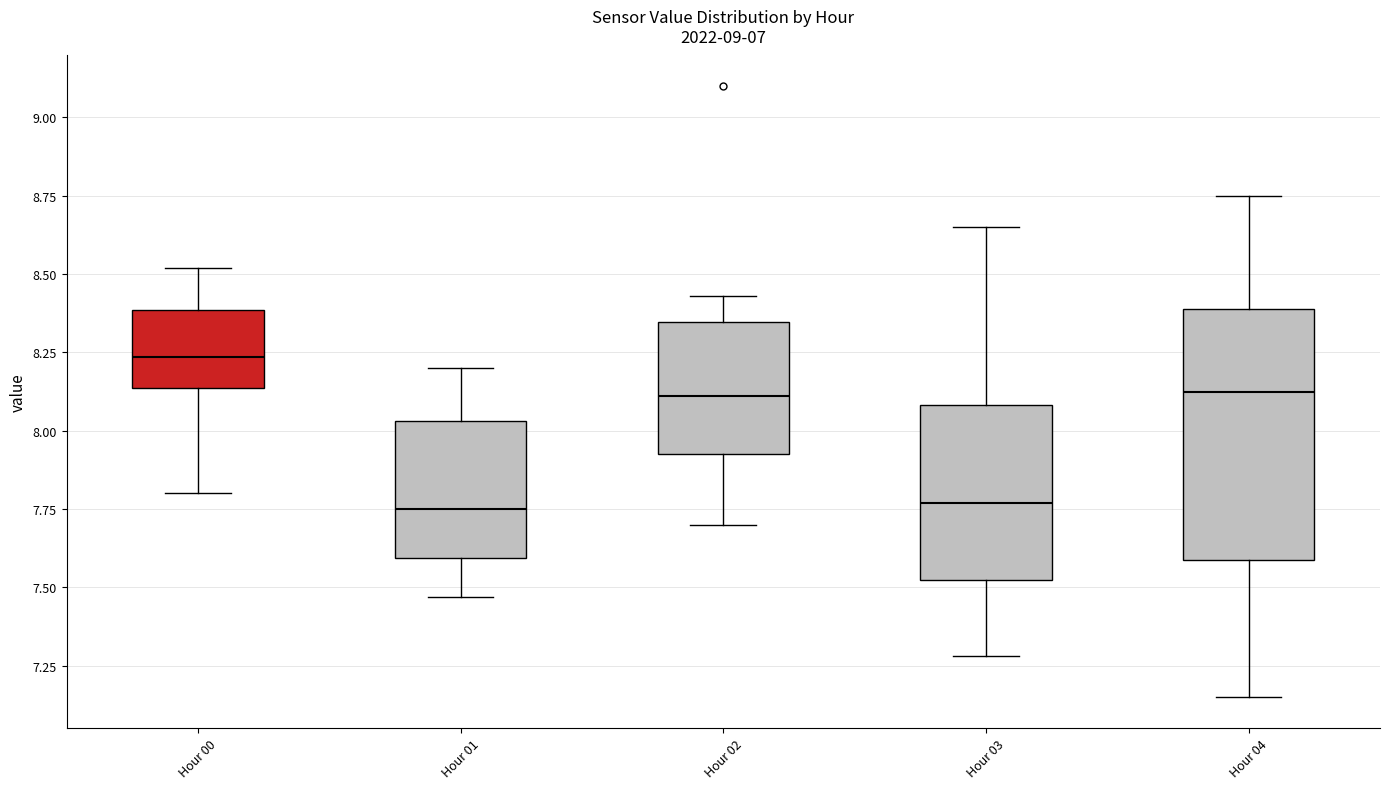

Reading left to right, transcribe this box plot: for each box, give where its median line is, the range the box spans, and where its two whiskers end, as read against the y-axis. The values are not printed on the chart, so give them approximately, as read against the axis.

Hour 00: median 8.25, box 8.15 to 8.40, whiskers 7.80 to 8.50
Hour 01: median 7.75, box 7.60 to 8.05, whiskers 7.45 to 8.20
Hour 02: median 8.10, box 7.95 to 8.35, whiskers 7.70 to 8.45
Hour 03: median 7.75, box 7.55 to 8.10, whiskers 7.30 to 8.65
Hour 04: median 8.15, box 7.60 to 8.40, whiskers 7.15 to 8.75